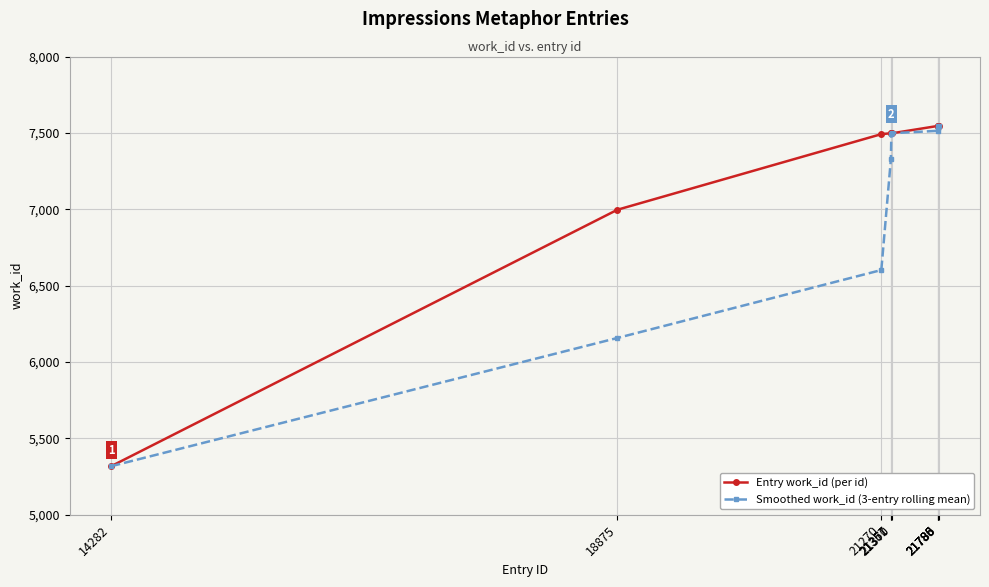

What are all the series names shown in the legend?

Entry work_id (per id), Smoothed work_id (3-entry rolling mean)